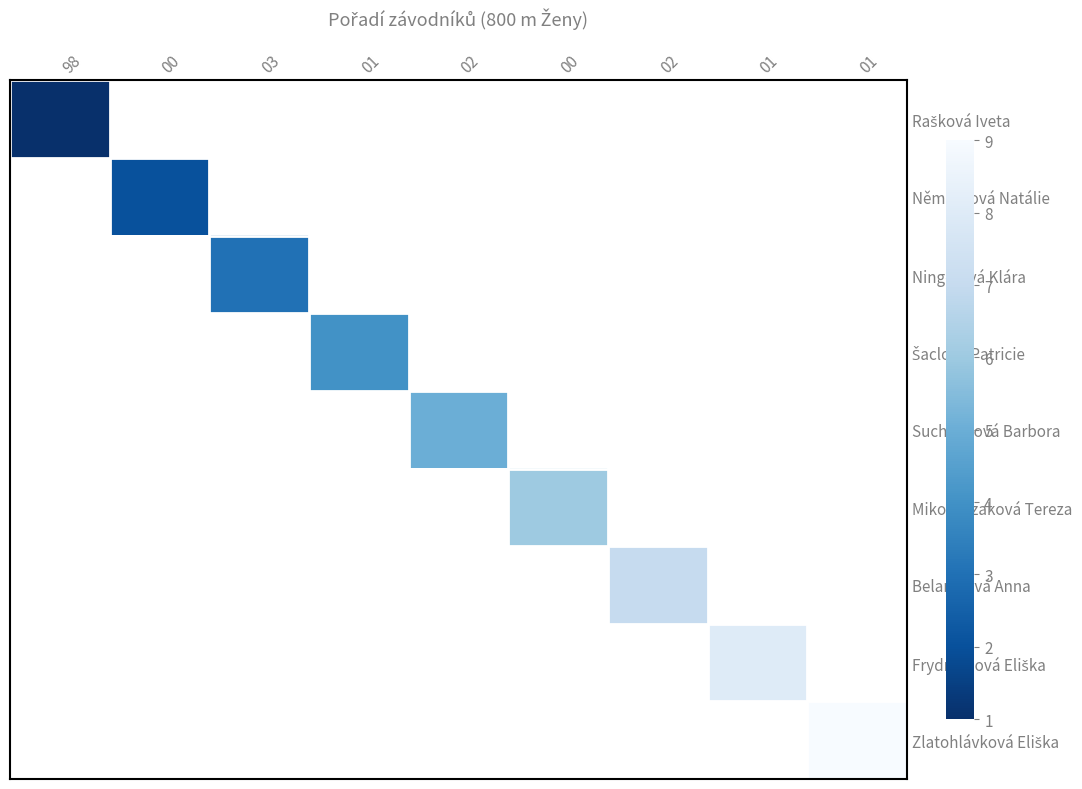

What is the total value across all series at 00?

2